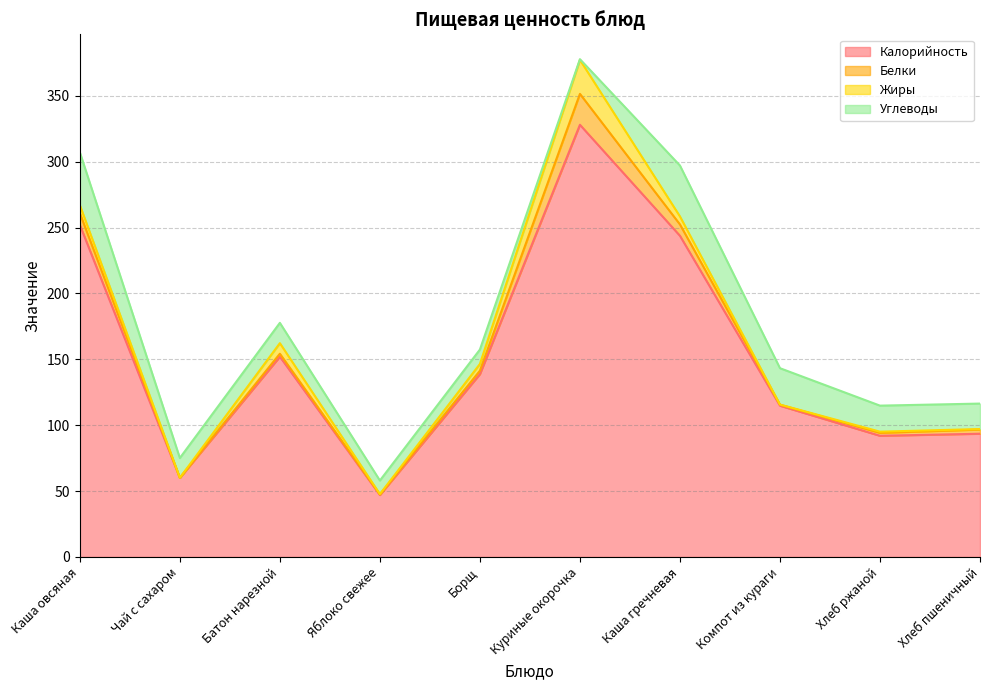

Is it true that Углеводы equals 27.6 at Компот из кураги?

True